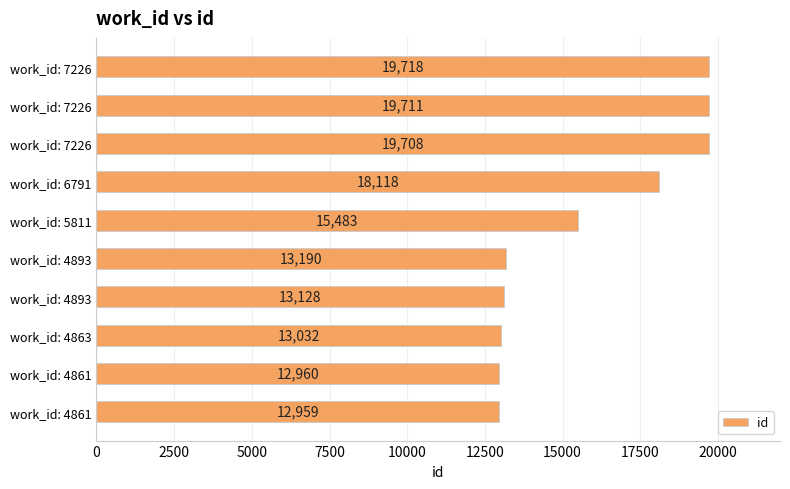

What is the difference between the second highest and minimum values?

6752